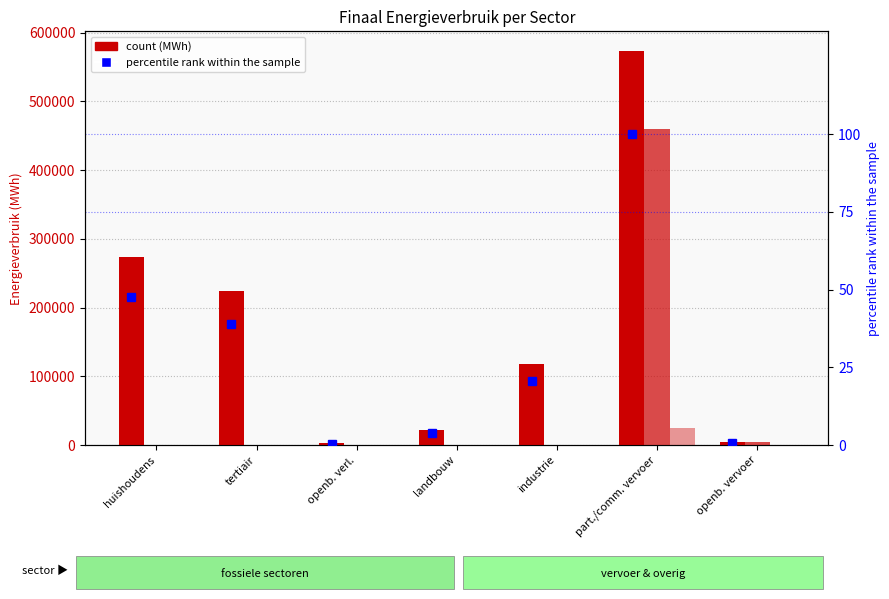

What is the difference between the Diesel (MWh) values at part./comm. vervoer and landbouw?

459287.2